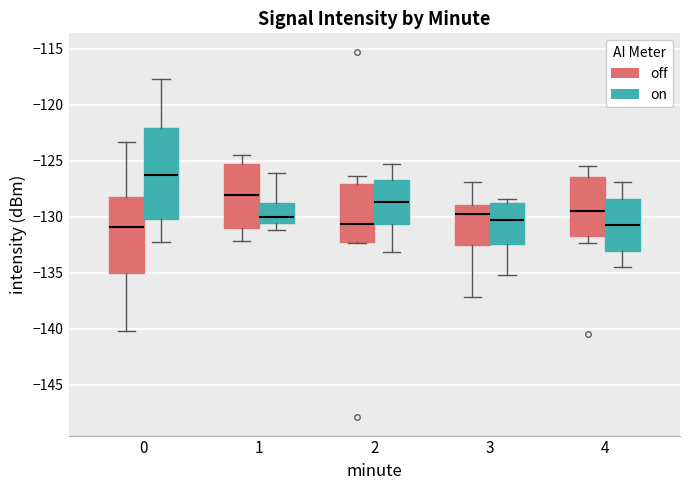

Which box is the tallest, from its lower edge to its upper edge?

0 (on)